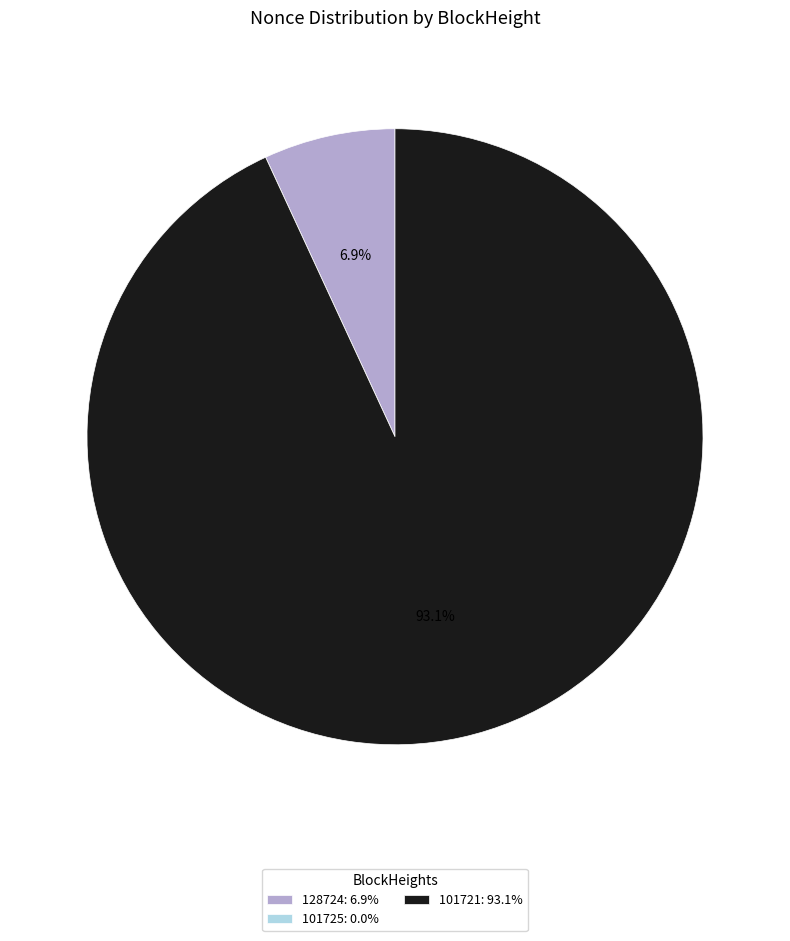

What portion of the pie excludes 128724?

93.1%